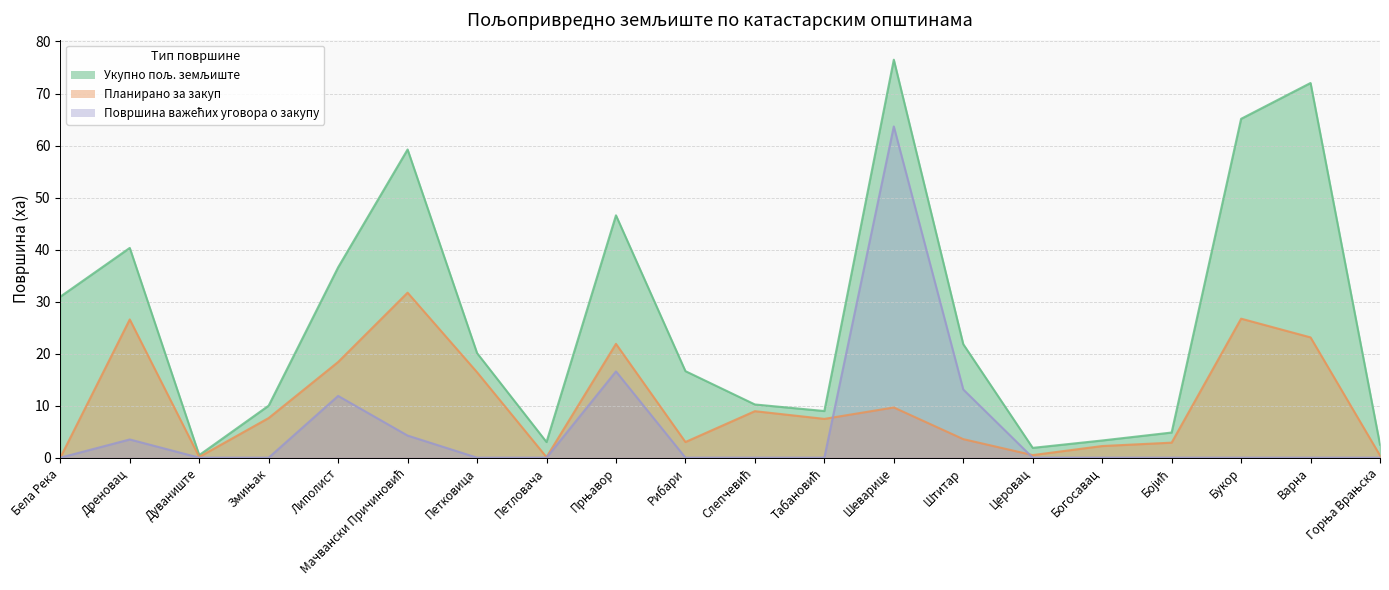

Reading left to right, transcribe all the data shown in this chart.

Укупно пољ. земљиште: 30.9	40.3	0.5	10.0	36.6	59.2	20.1	3.0	46.6	16.6	10.2	9.0	76.5	21.8	1.9	3.3	4.8	65.1	72.0	2.5
Планирано за закуп: 0.0	26.6	0.1	7.6	18.4	31.7	16.4	0.1	21.9	3.0	8.9	7.5	9.7	3.6	0.5	2.2	2.9	26.7	23.1	0.4
Површина важећих уговора о закупу: 0.0	3.5	0.0	0.0	11.9	4.2	0.0	0.0	16.6	0.0	0.0	0.0	63.7	13.1	0.0	0.0	0.0	0.0	0.0	0.0